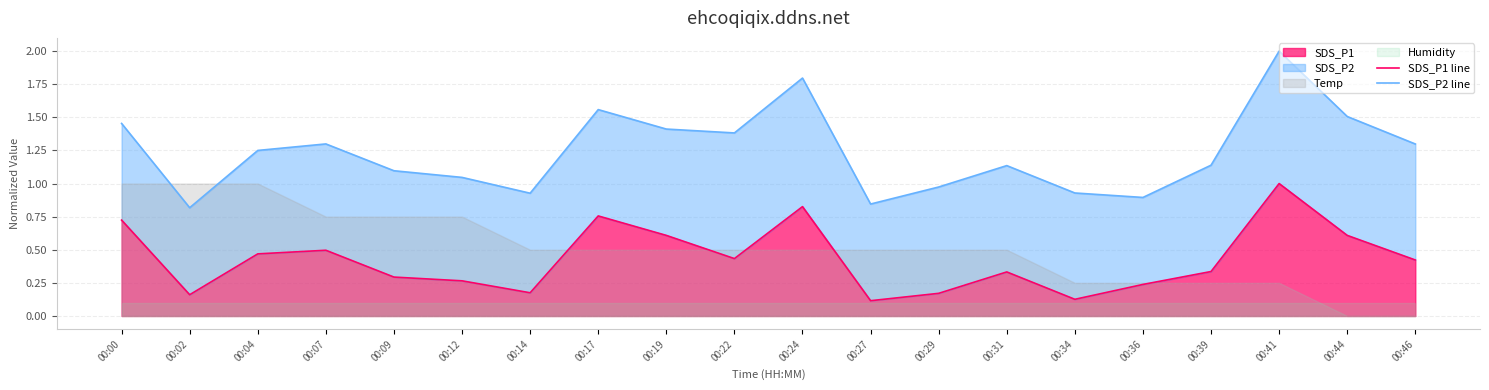

What is the spread (max minus min) of values at 00:36?

0.7